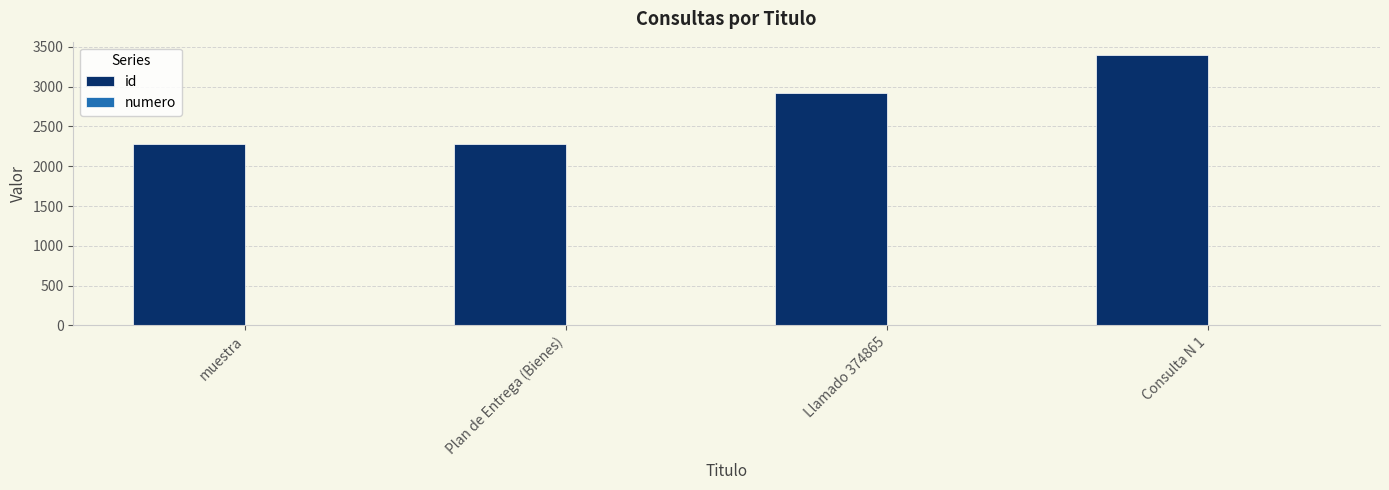

The value of id at Plan de Entrega (Bienes) is 2284. True or false?

True